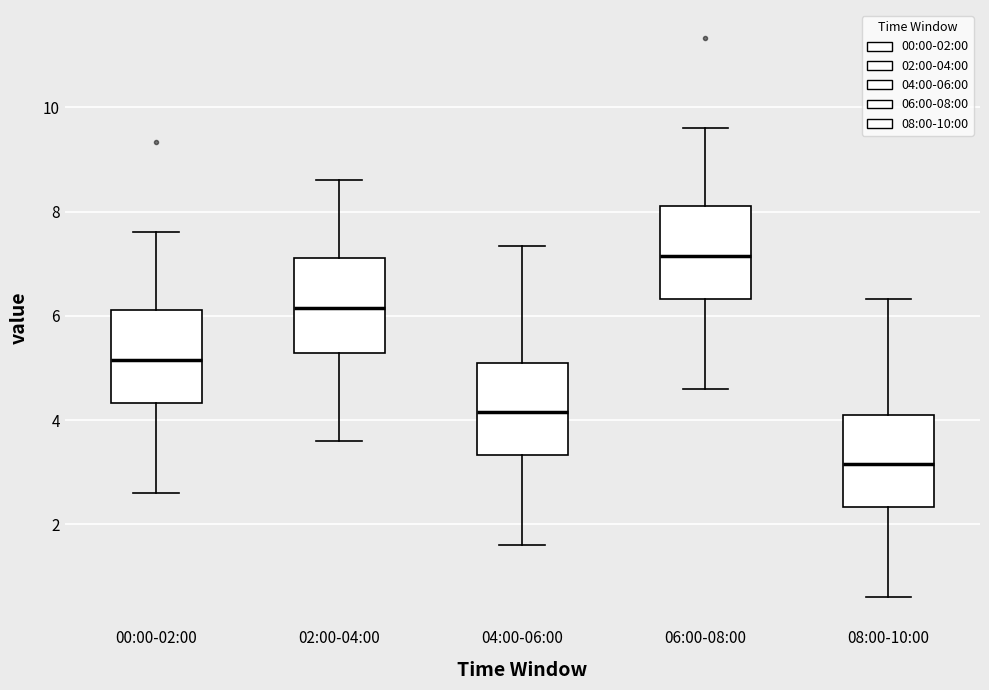

Reading left to right, read every box against the y-axis: the position of its median line, the range the box covers, and the ends of its whiskers. The values are not printed on the chart, so give them approximately, as read against the axis.

00:00-02:00: median 5.2, box 4.4 to 6.2, whiskers 2.6 to 7.6
02:00-04:00: median 6.2, box 5.2 to 7.2, whiskers 3.6 to 8.6
04:00-06:00: median 4.2, box 3.4 to 5.2, whiskers 1.6 to 7.4
06:00-08:00: median 7.2, box 6.4 to 8.2, whiskers 4.6 to 9.6
08:00-10:00: median 3.2, box 2.4 to 4.2, whiskers 0.6 to 6.4